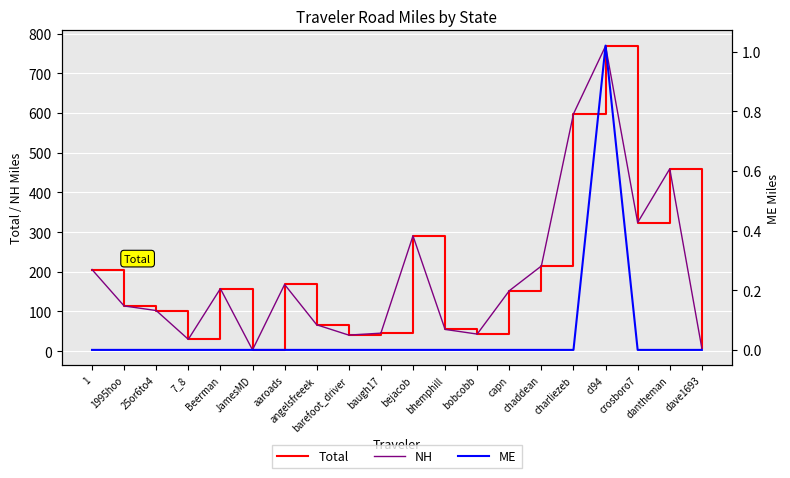

What position from the right is 7_8?

17